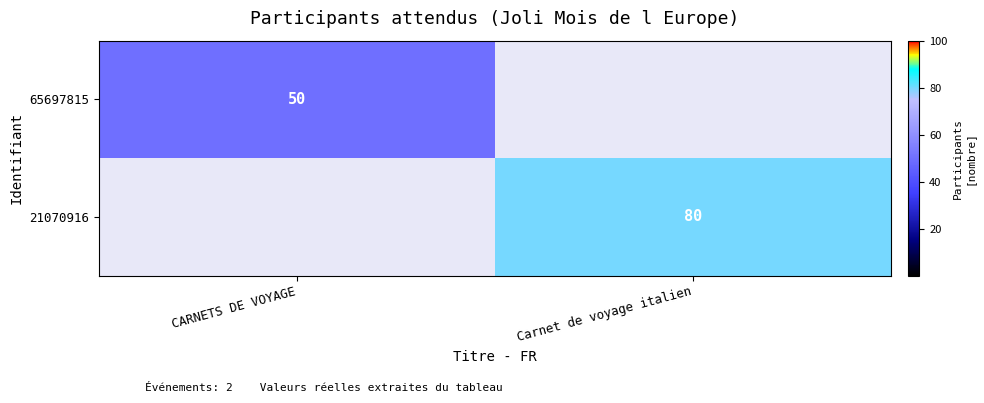

True or false: 65697815 has a value of 50 at CARNETS DE VOYAGE.

True